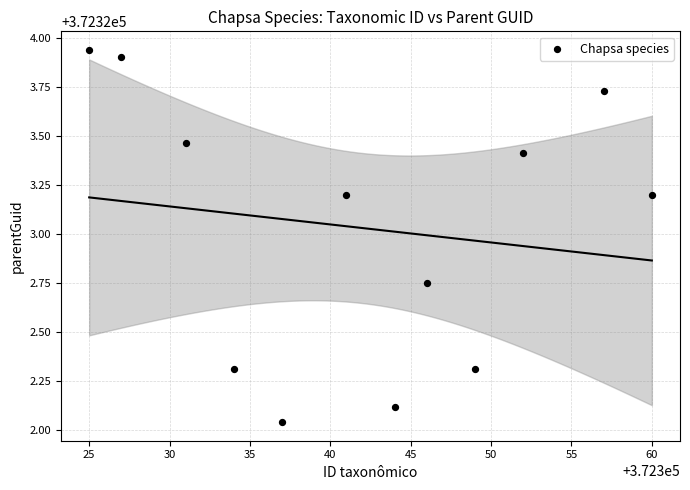

What is the range of X values (max minus min)?

35.0